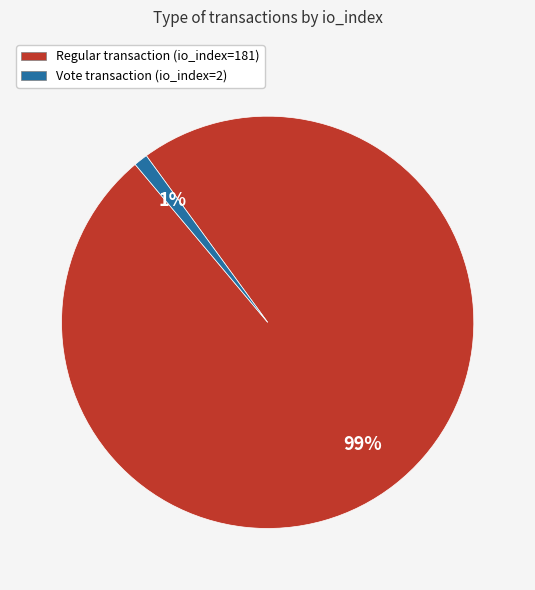

Which slice is the smallest?

Vote transaction (io_index=2)